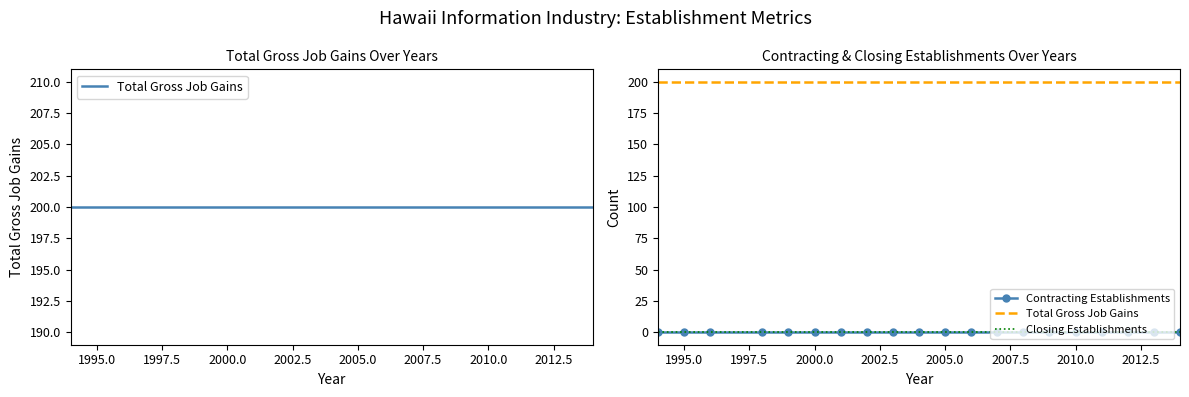

What are all the series names shown in the legend?

Total Gross Job Gains, Contracting Establishments, Closing Establishments